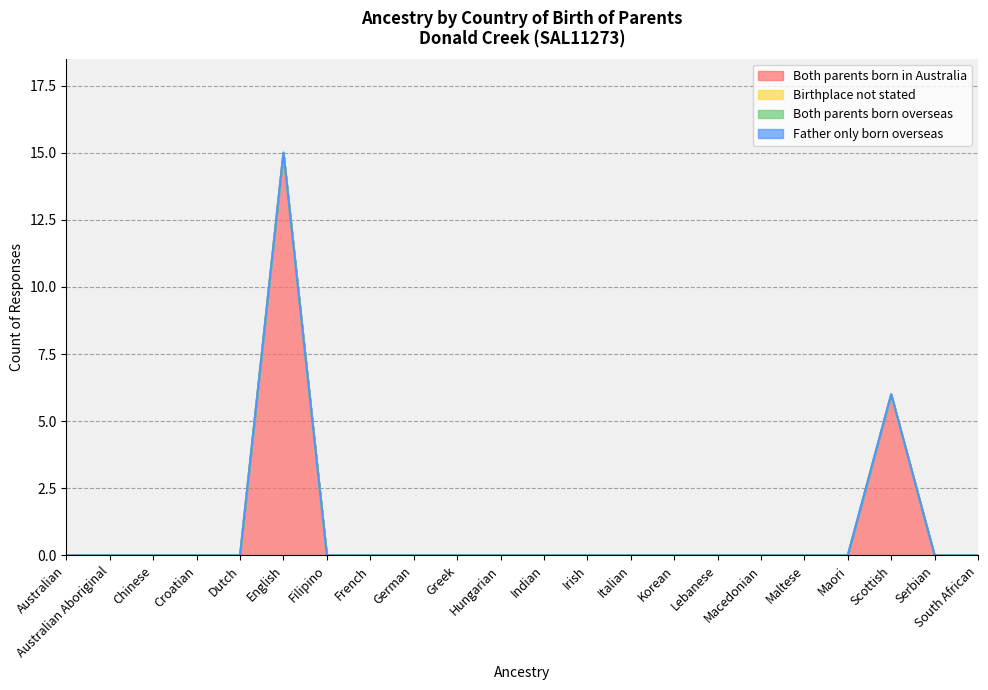

What are all the series names shown in the legend?

Both parents born in Australia, Birthplace not stated, Both parents born overseas, Father only born overseas